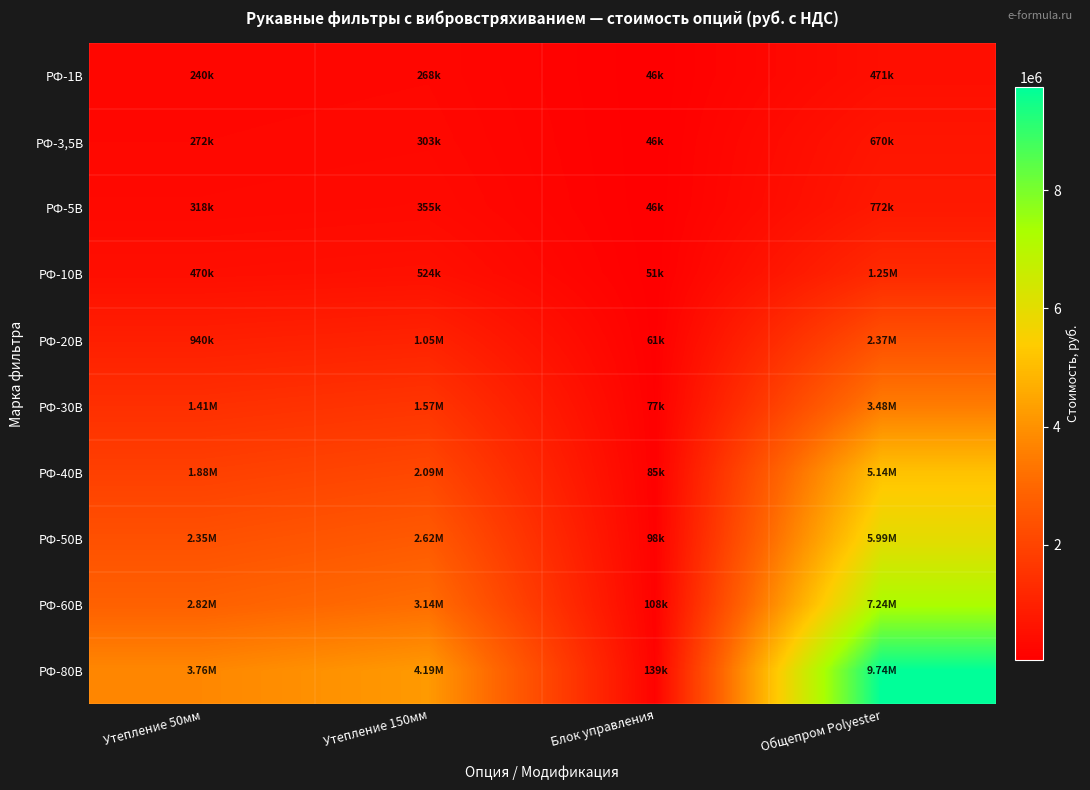

At how many categories does at least one series exceed 5449308?

1